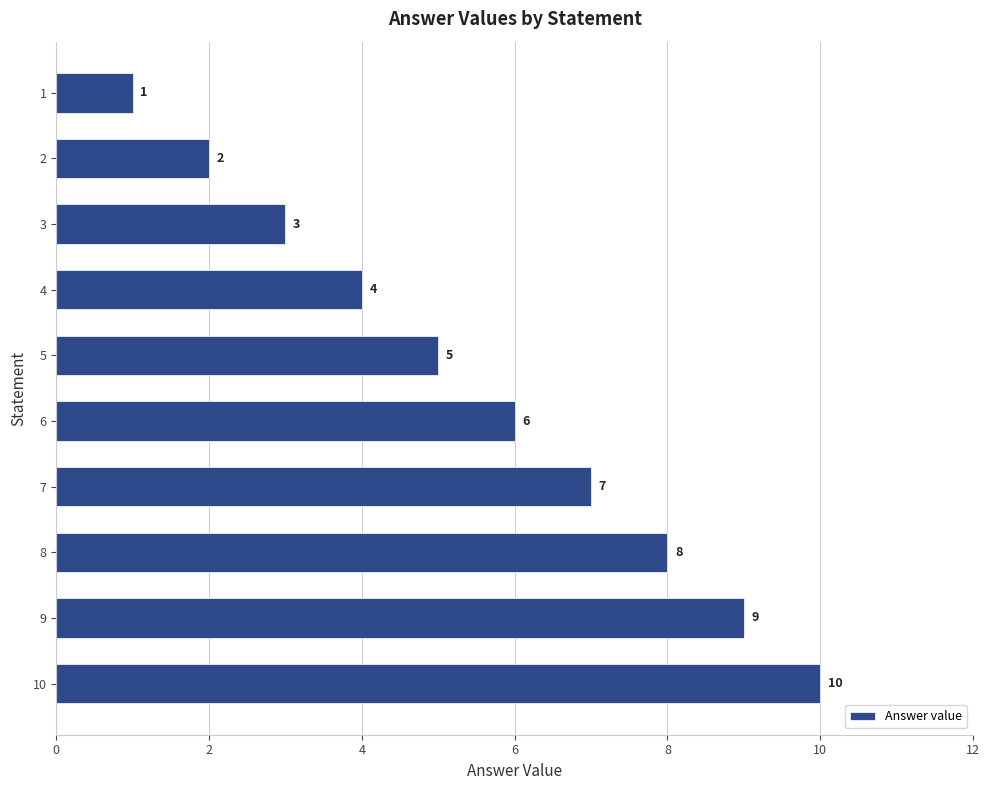

List the labels in order of value, largest first.

10, 9, 8, 7, 6, 5, 4, 3, 2, 1